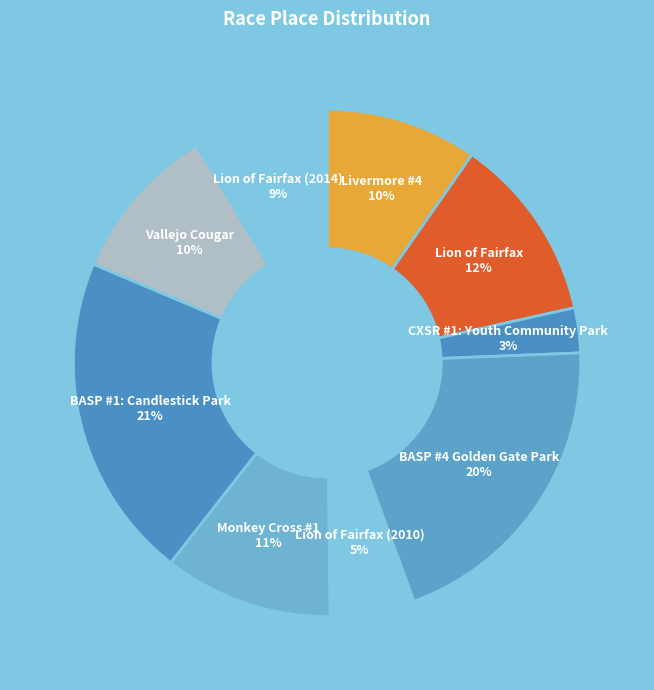

Do Monkey Cross #1 11% and Vallejo Cougar 10% together represent more than half of the pie?

No